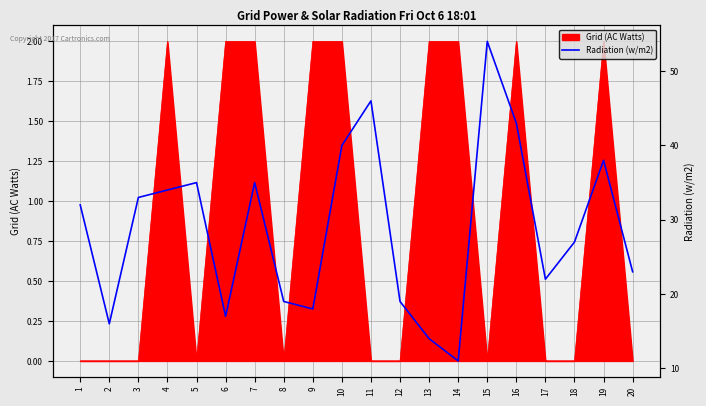

The value at 6 is 9. True or false?

False